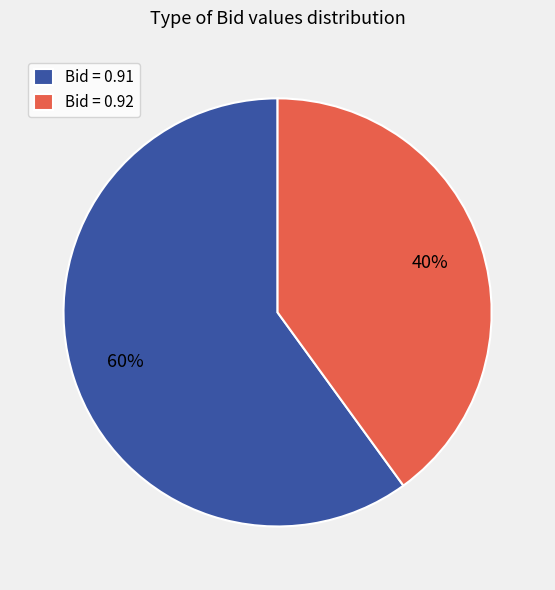

How many slices are in this pie chart?

2